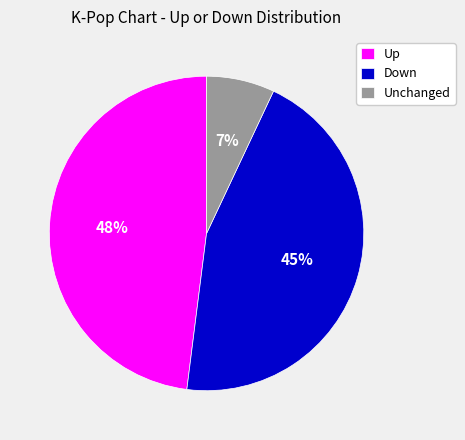

To the nearest percent, what percentage of the pie is Unchanged?

7%